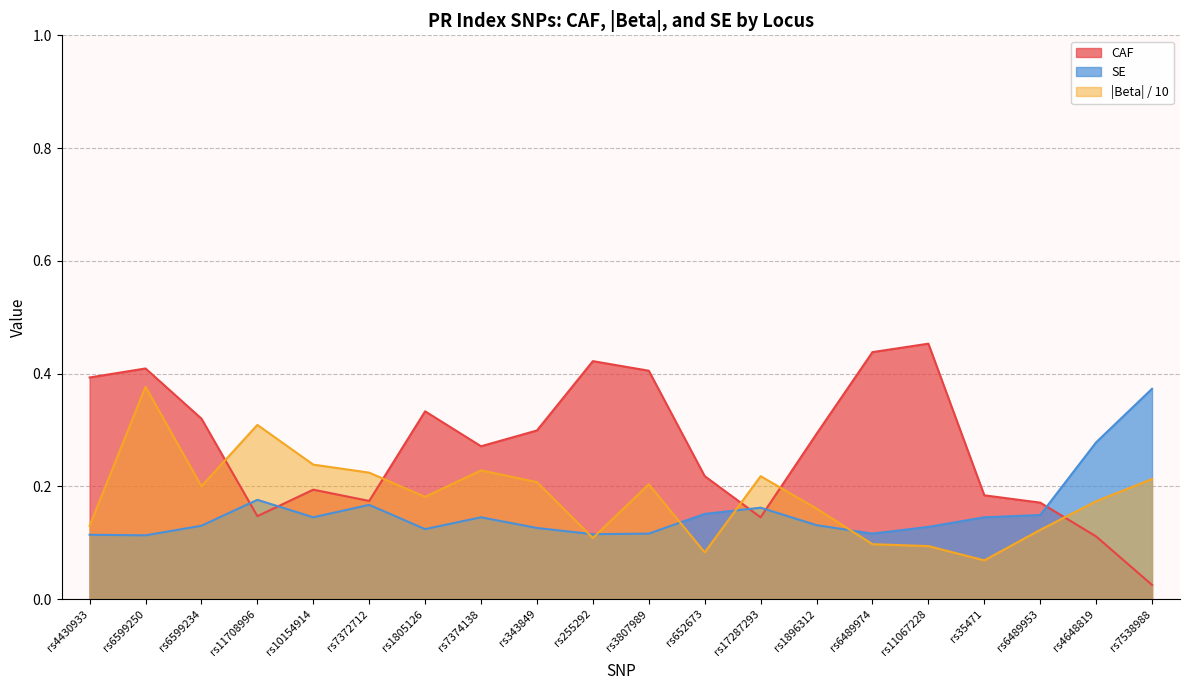

How many intersections are there between CAF and |Beta| / 10?

5